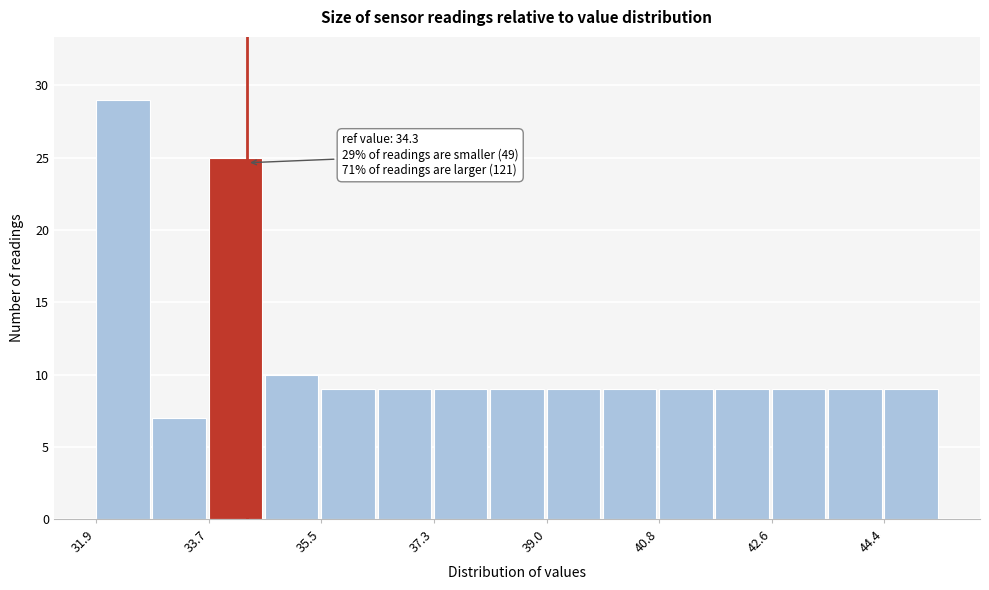

Which range on the x-axis has the tallest bar?

32.0 to 32.8